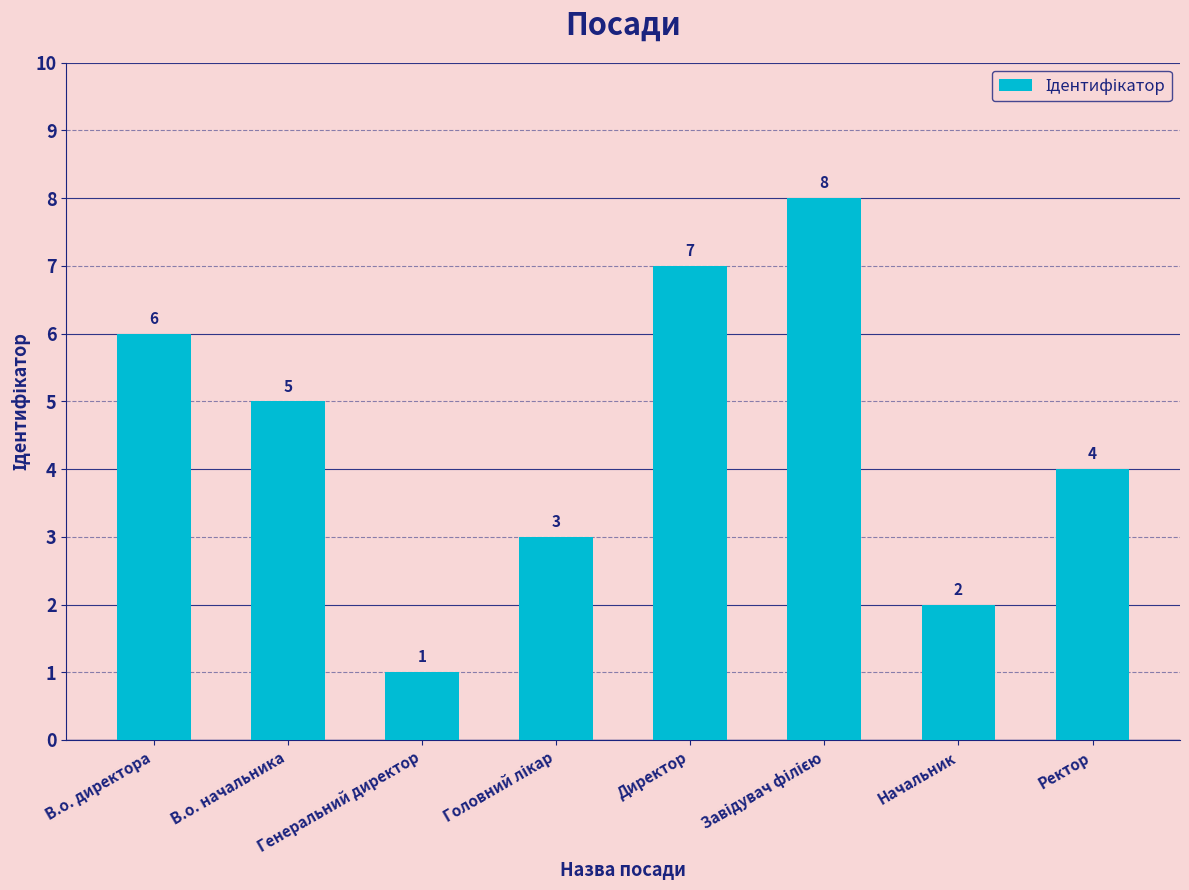

How many values are between 3 and 7?

5